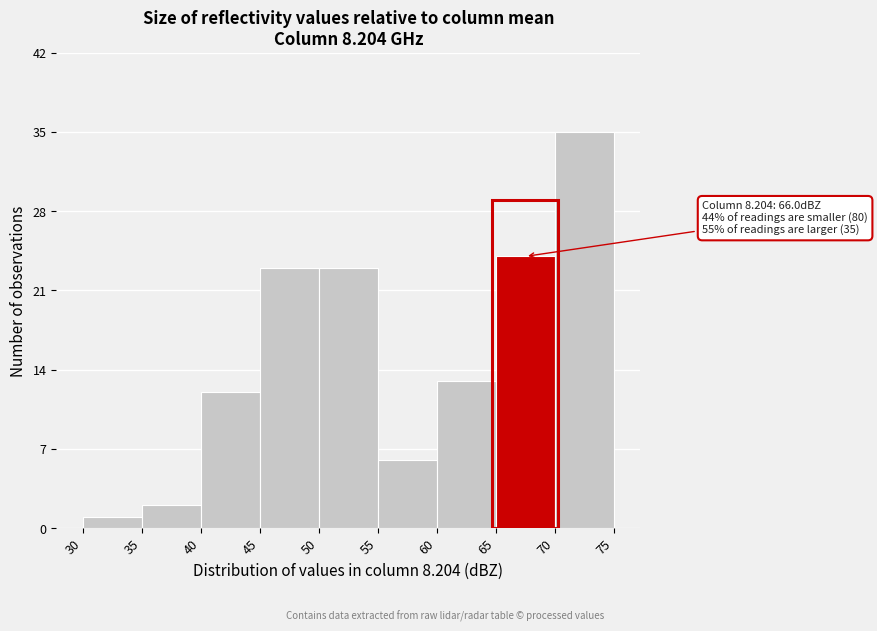

Which range on the x-axis has the tallest bar?

70 to 75